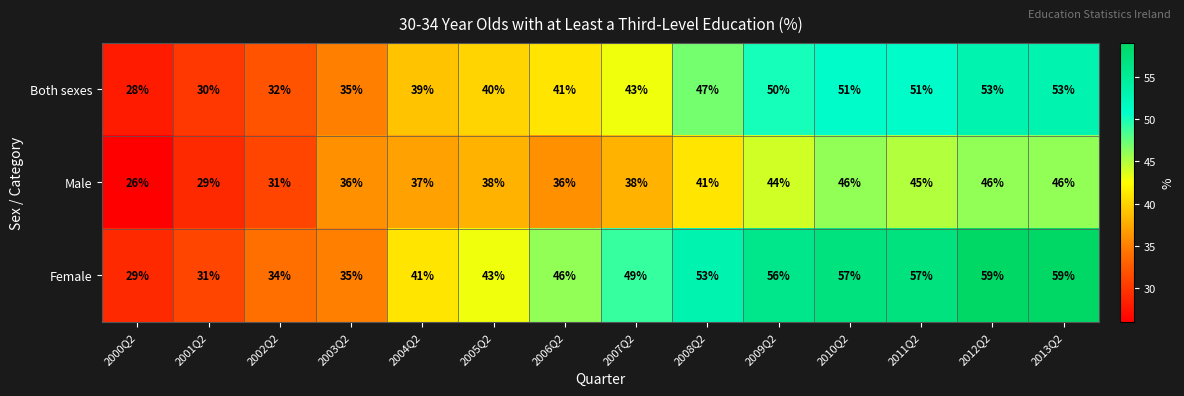

List the series in order of their peak value, highest first.

Female, Both sexes, Male